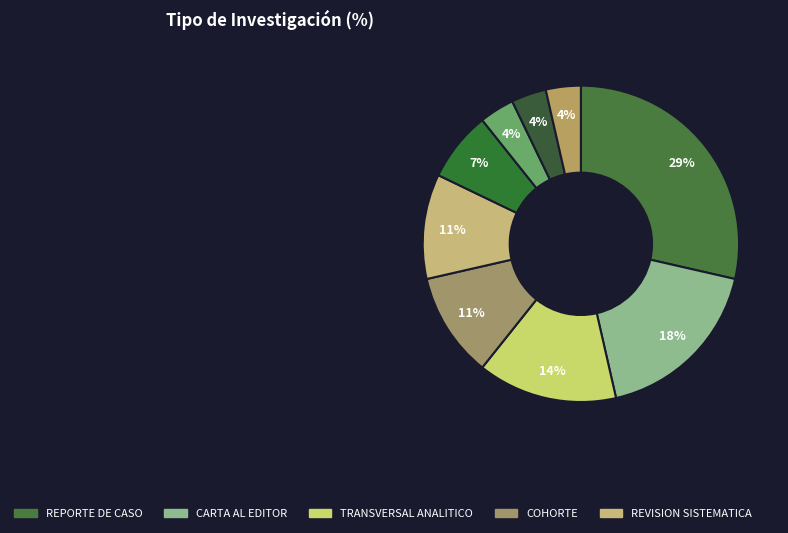

How many slices are in this pie chart?

9